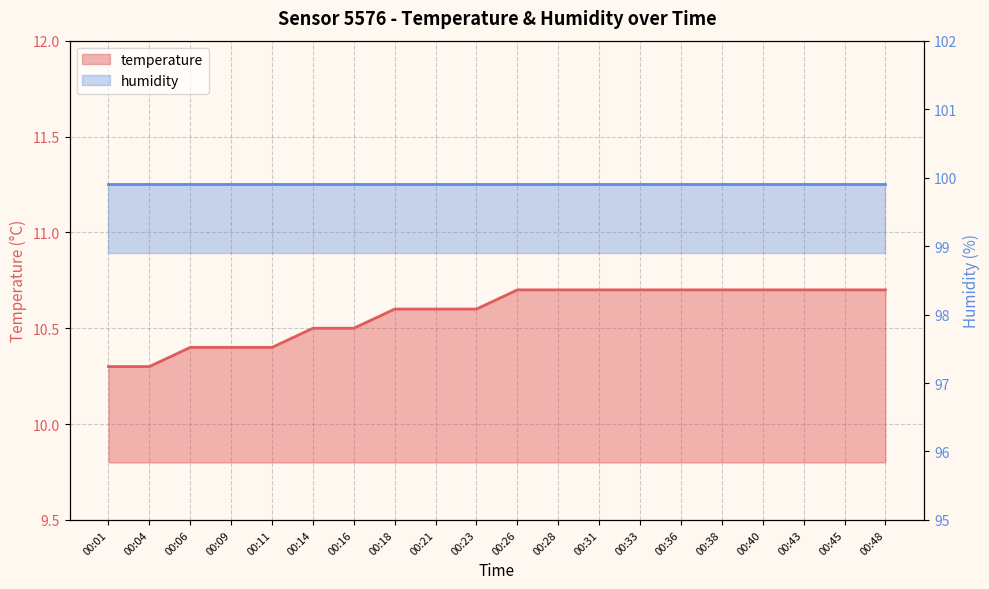

Reading right to left, extract all data points from this chart.

10.7	10.7	10.7	10.7	10.7	10.7	10.7	10.7	10.7	10.7	10.6	10.6	10.6	10.5	10.5	10.4	10.4	10.4	10.3	10.3